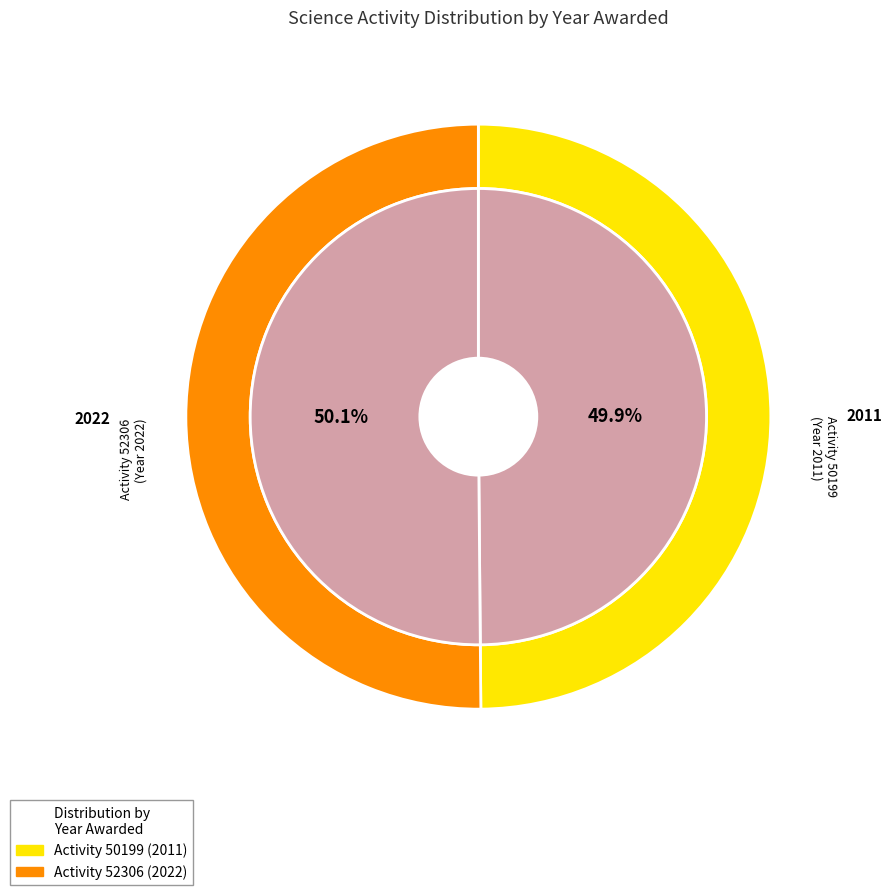

What percentage is the 52306 slice, to the nearest percent?

50%